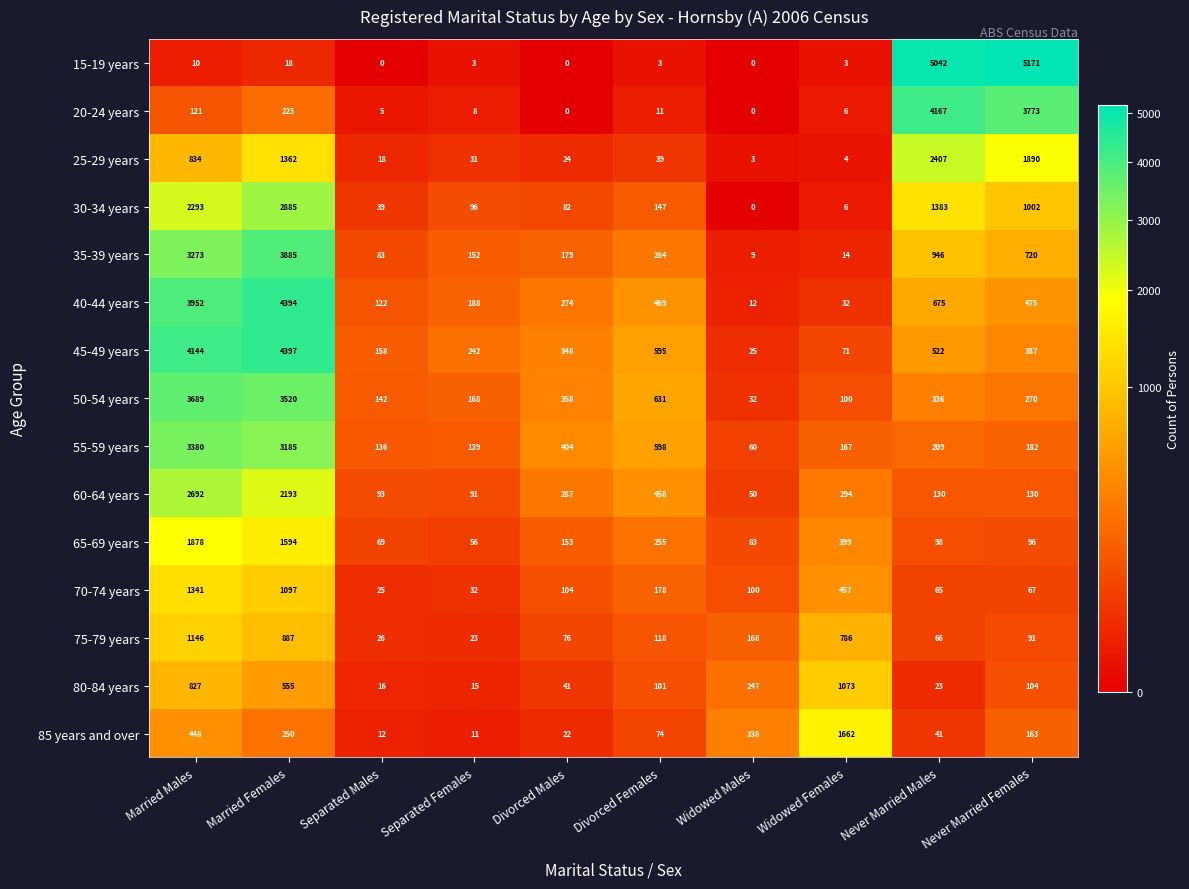

What is the total value across all series at Never Married Females?

14521